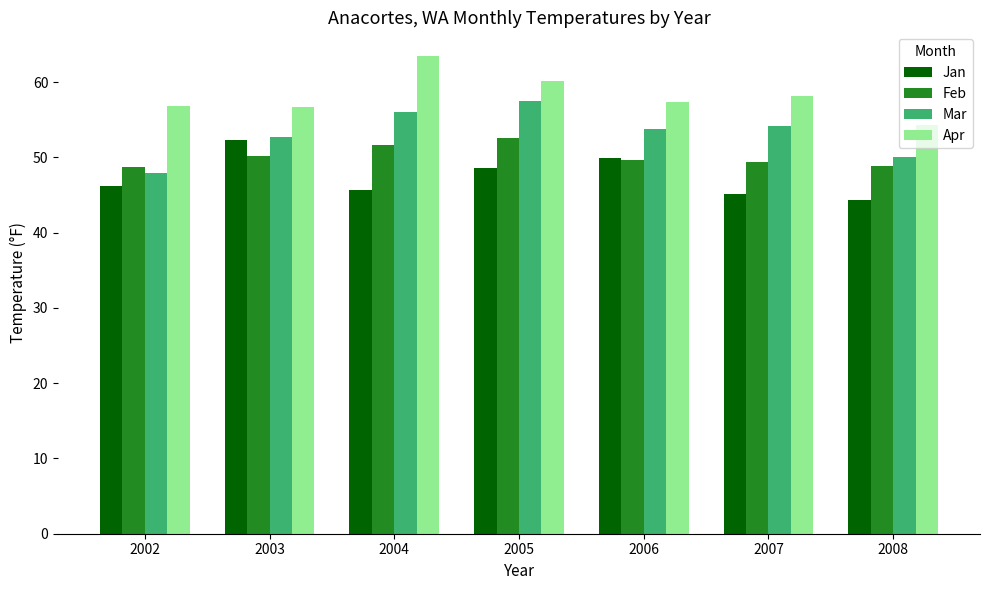

What is the value of the Apr bar at the 3rd from the left?

63.4